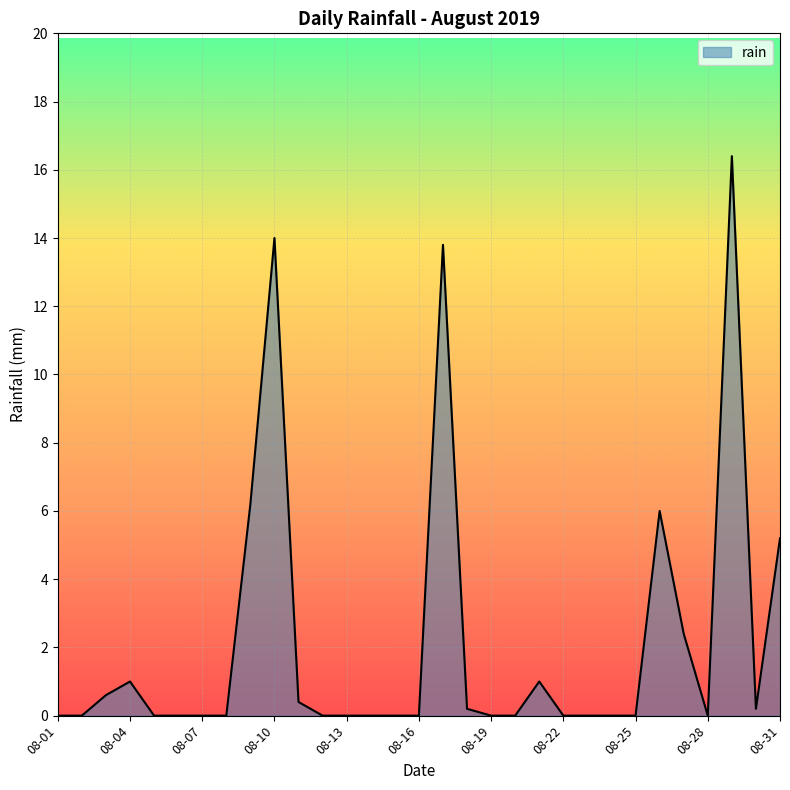

What is the difference between the maximum and minimum values?

16.4